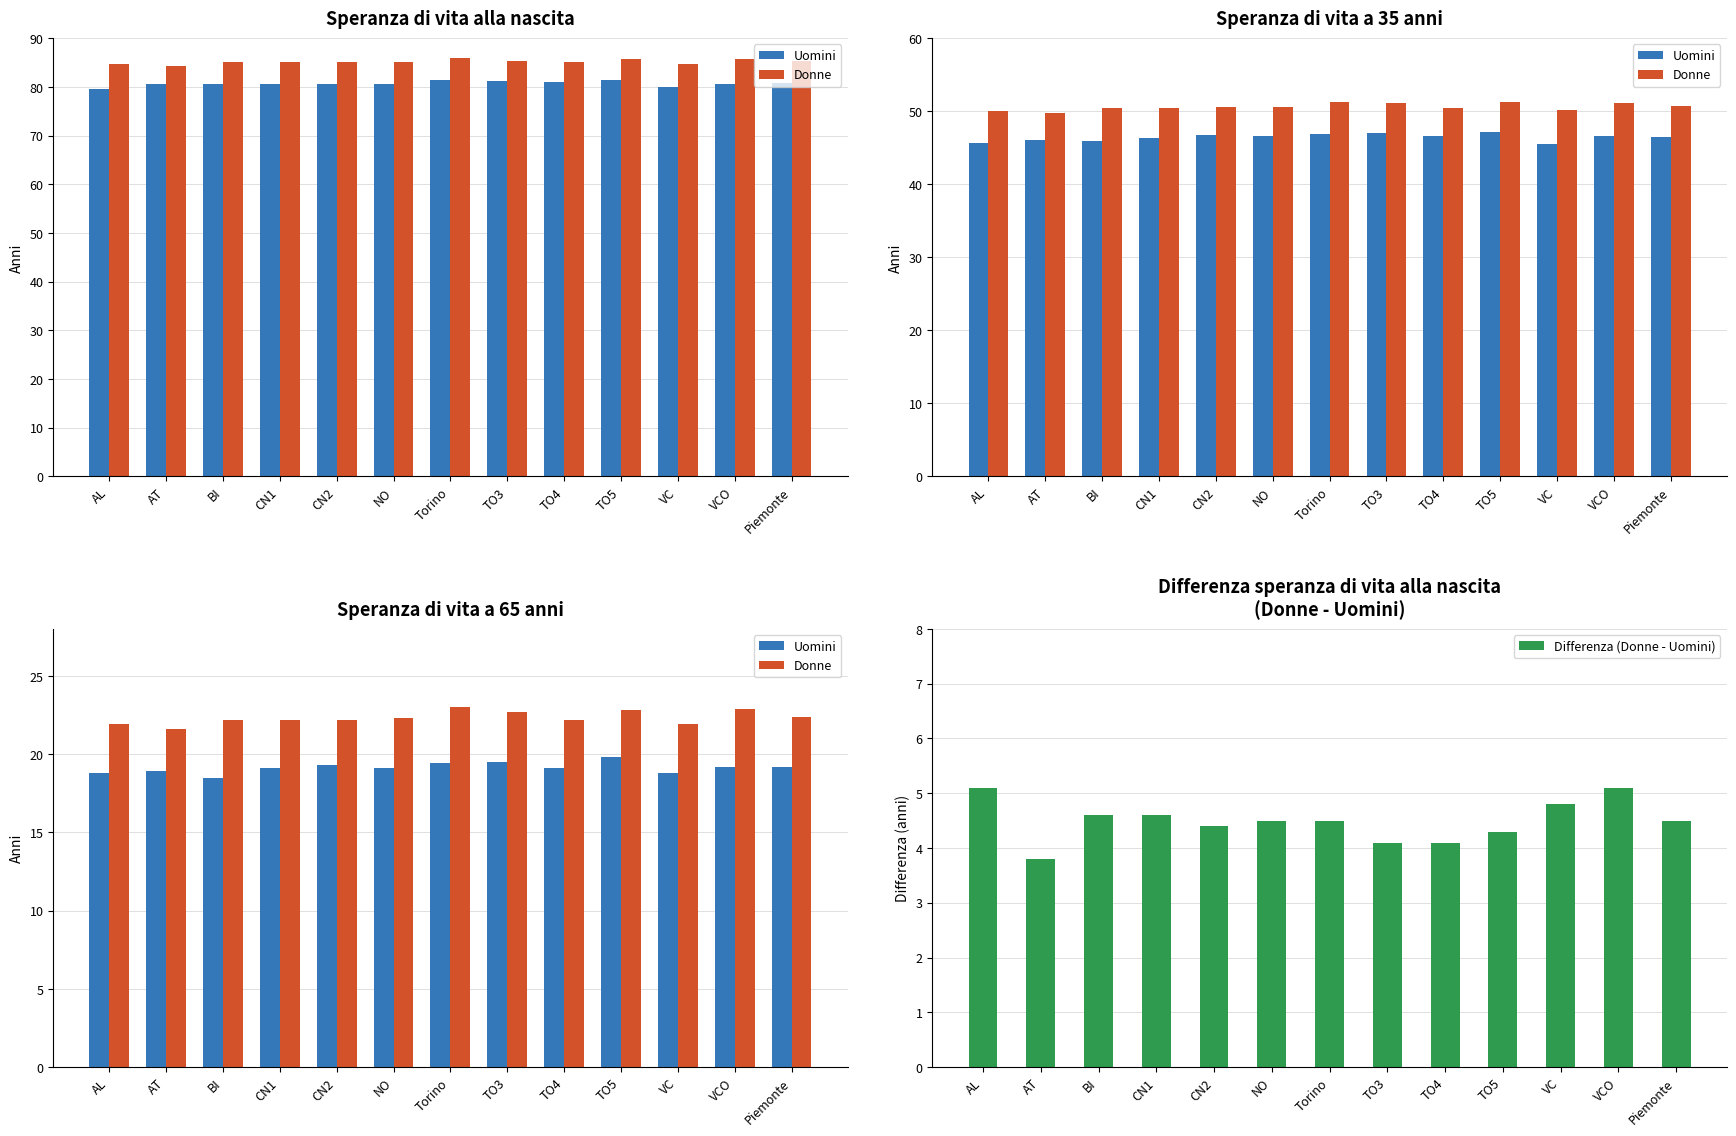

At which label does Donne reach its peak?

Torino